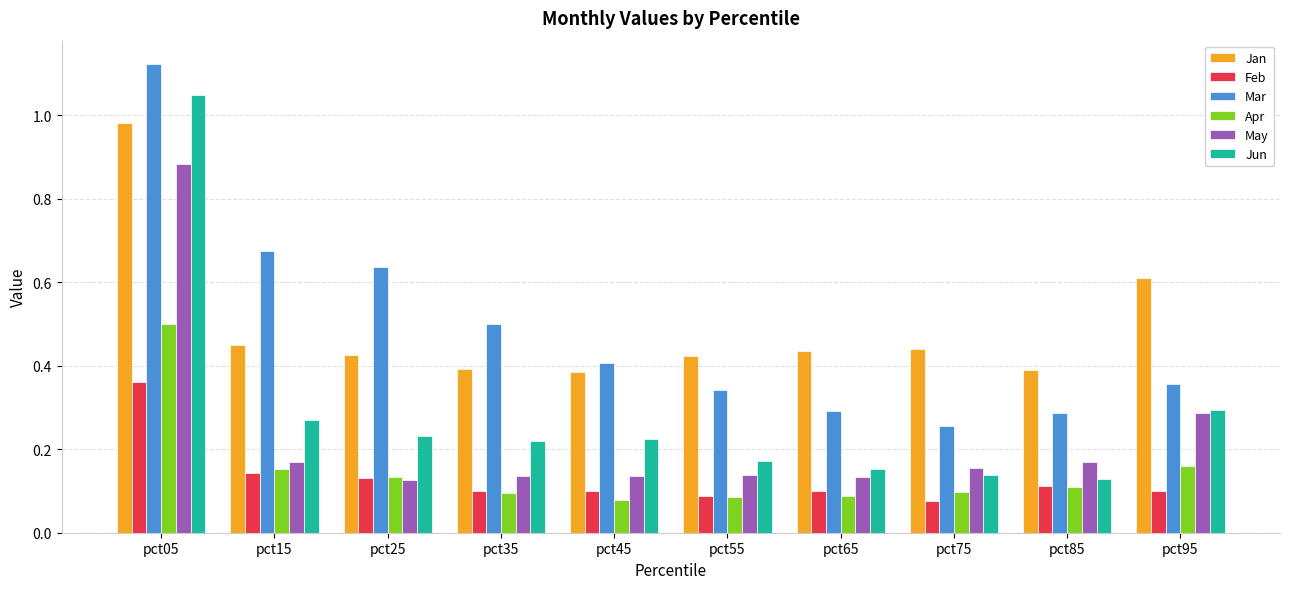

Which category has the highest value across all series?

pct05